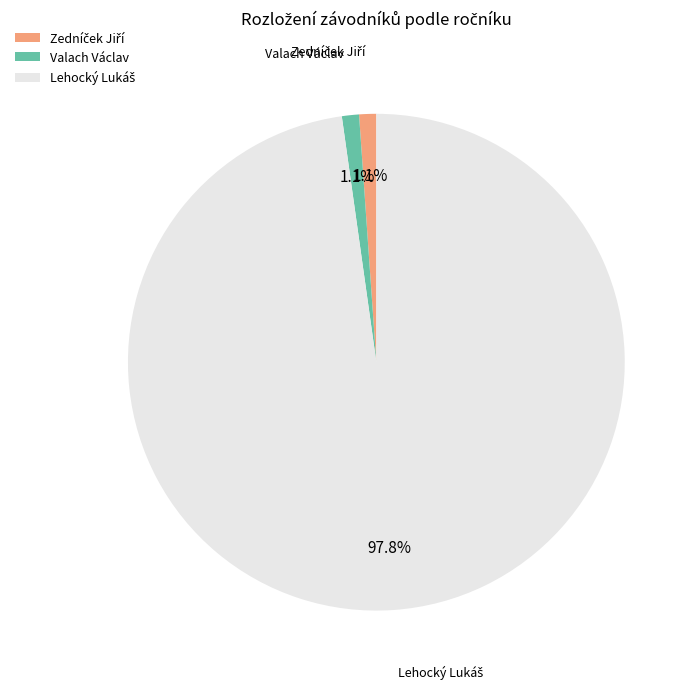

Does Valach Václav represent more than half of the total?

No